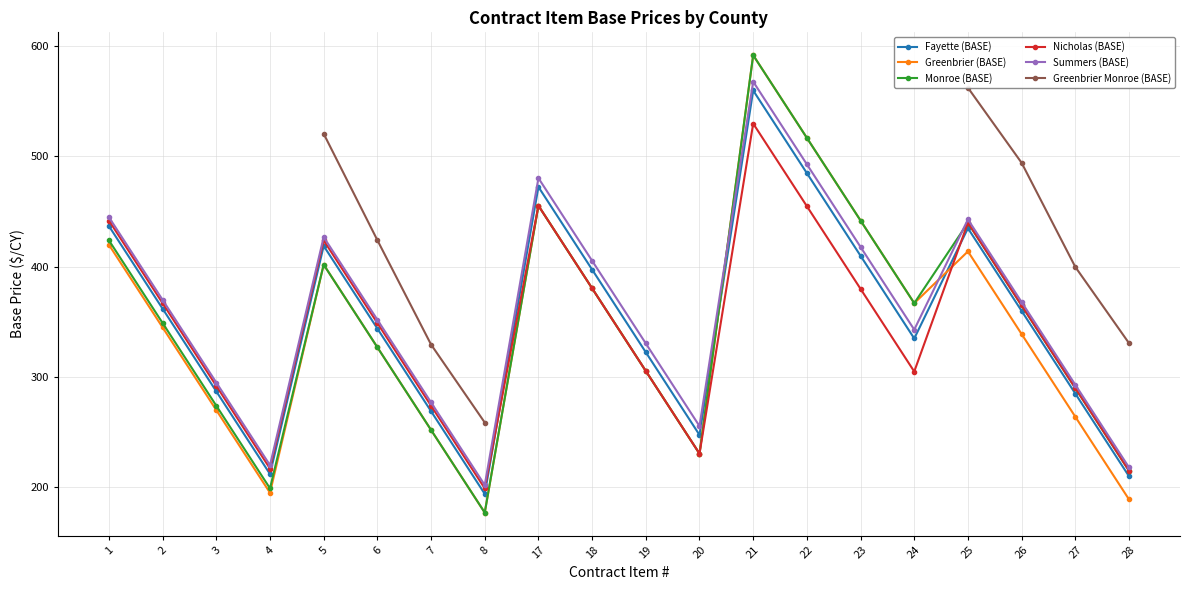

How many lines are shown in the chart?

6